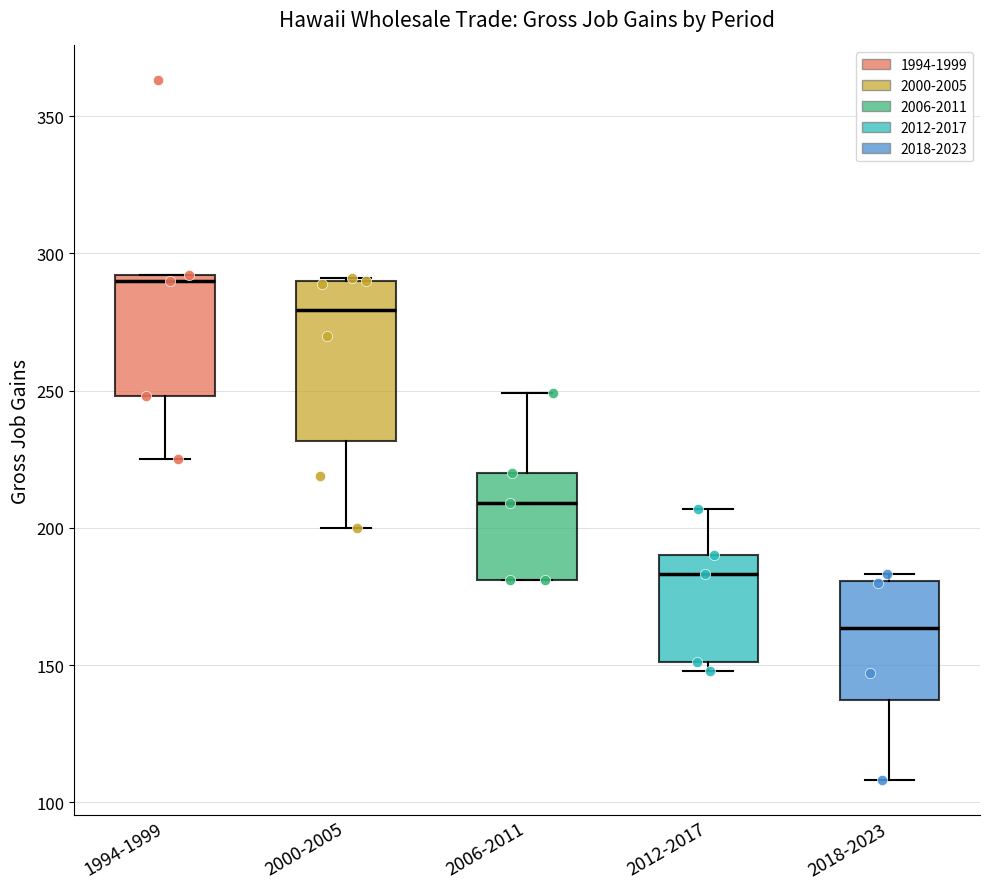

Reading left to right, transcribe this box plot: for each box, give where its median line is, the range the box spans, and where its two whiskers end, as read against the y-axis. The values are not printed on the chart, so give them approximately, as read against the axis.

1994-1999: median 290 (just below the box's upper edge), box 250 to 290, whiskers 225 to 290
2000-2005: median 280, box 230 to 290, whiskers 200 to 290
2006-2011: median 210, box 180 to 220, whiskers 180 to 250
2012-2017: median 185, box 150 to 190, whiskers 150 (just below the box's lower edge) to 205
2018-2023: median 165, box 135 to 180, whiskers 110 to 185